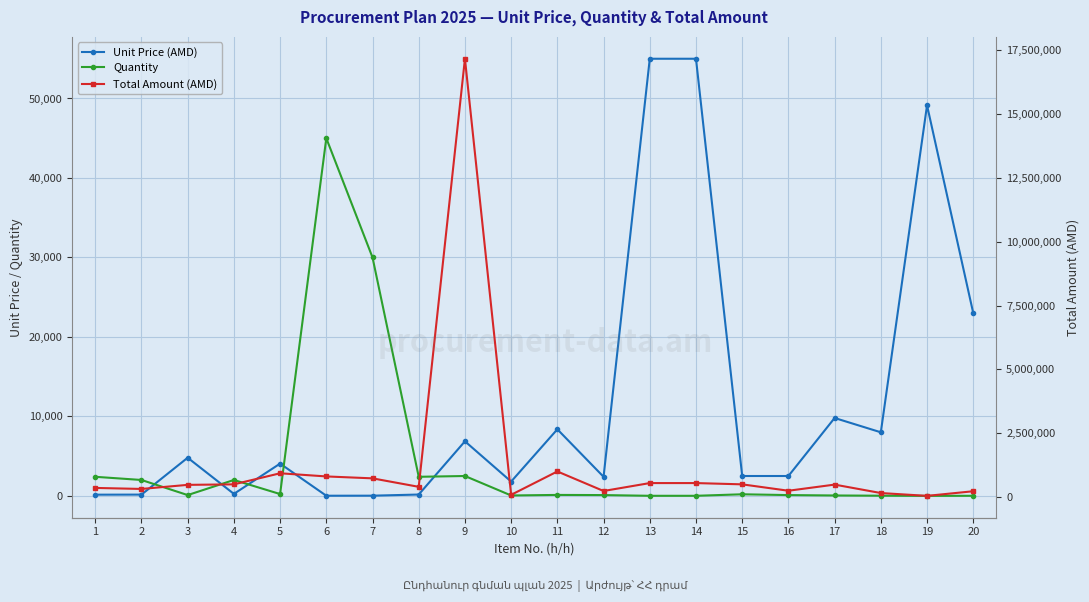

At how many categories does at least one series exceed 10460478?

1